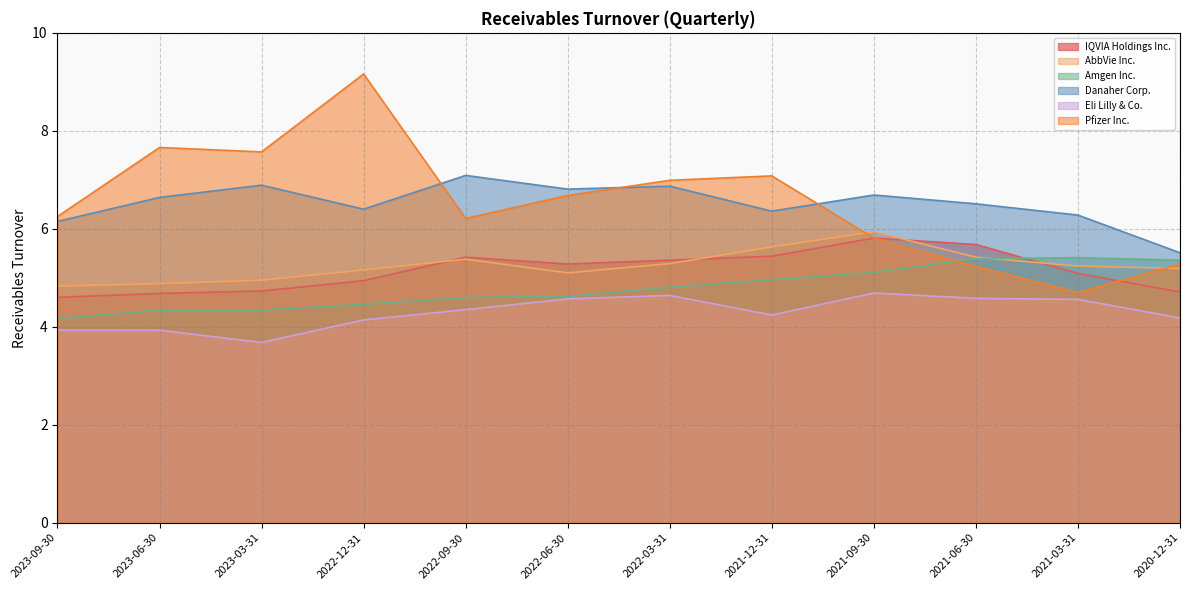

How many lines are shown in the chart?

6